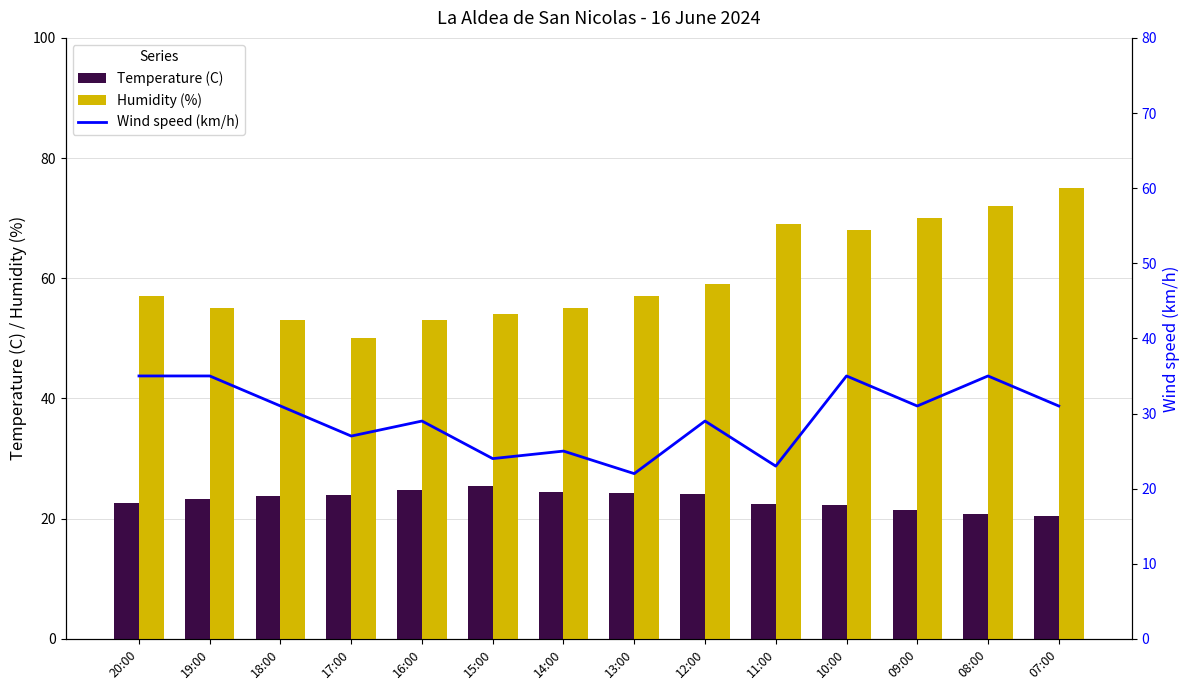

Count the number of data series in this chart.

3